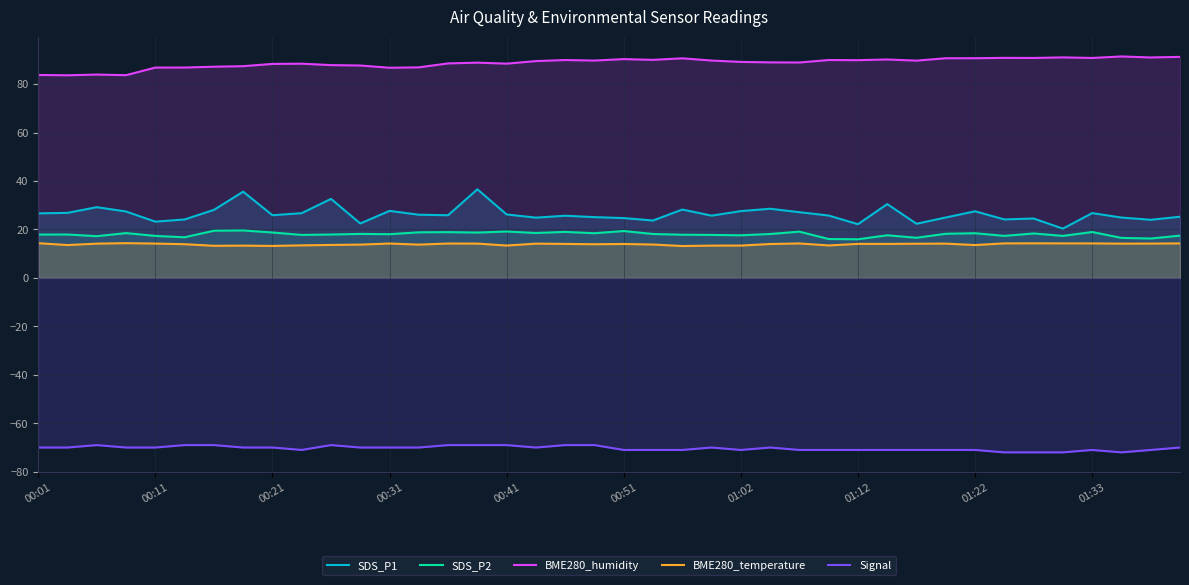

The value of Signal at 39 is -98.9. True or false?

False